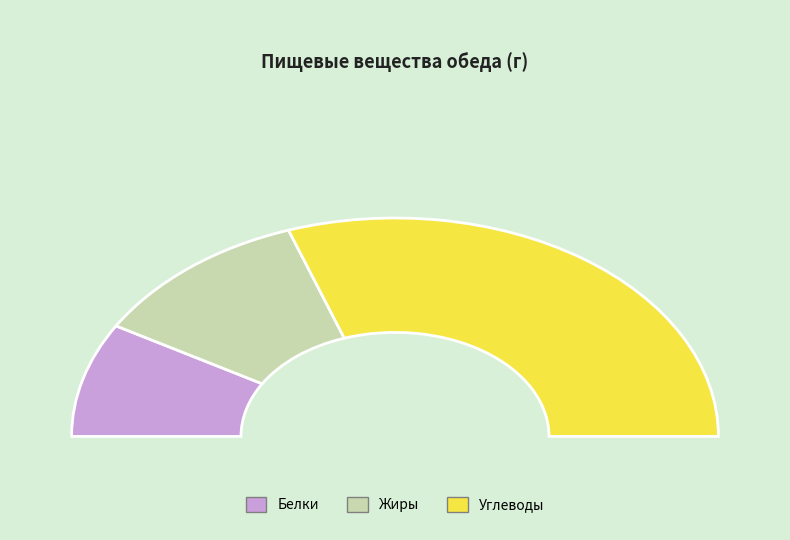

What is the majority slice?

Шницель из говядины